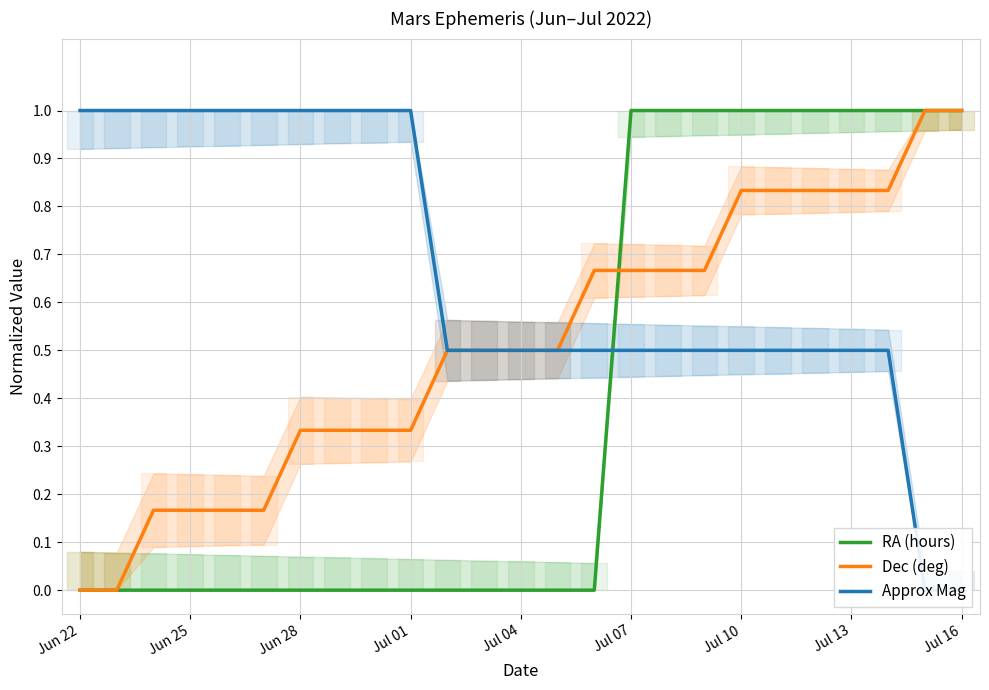

The value of Dec (deg) at 16 is 0.7. True or false?

True